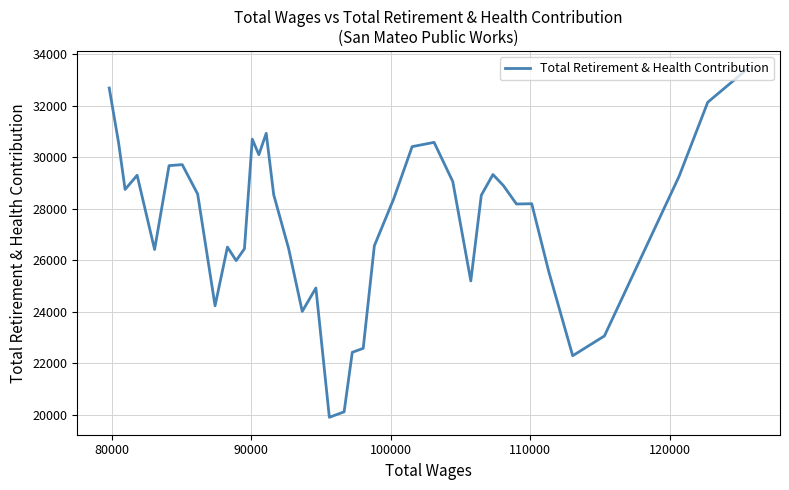

What is the minimum value shown in the chart?

19906.2